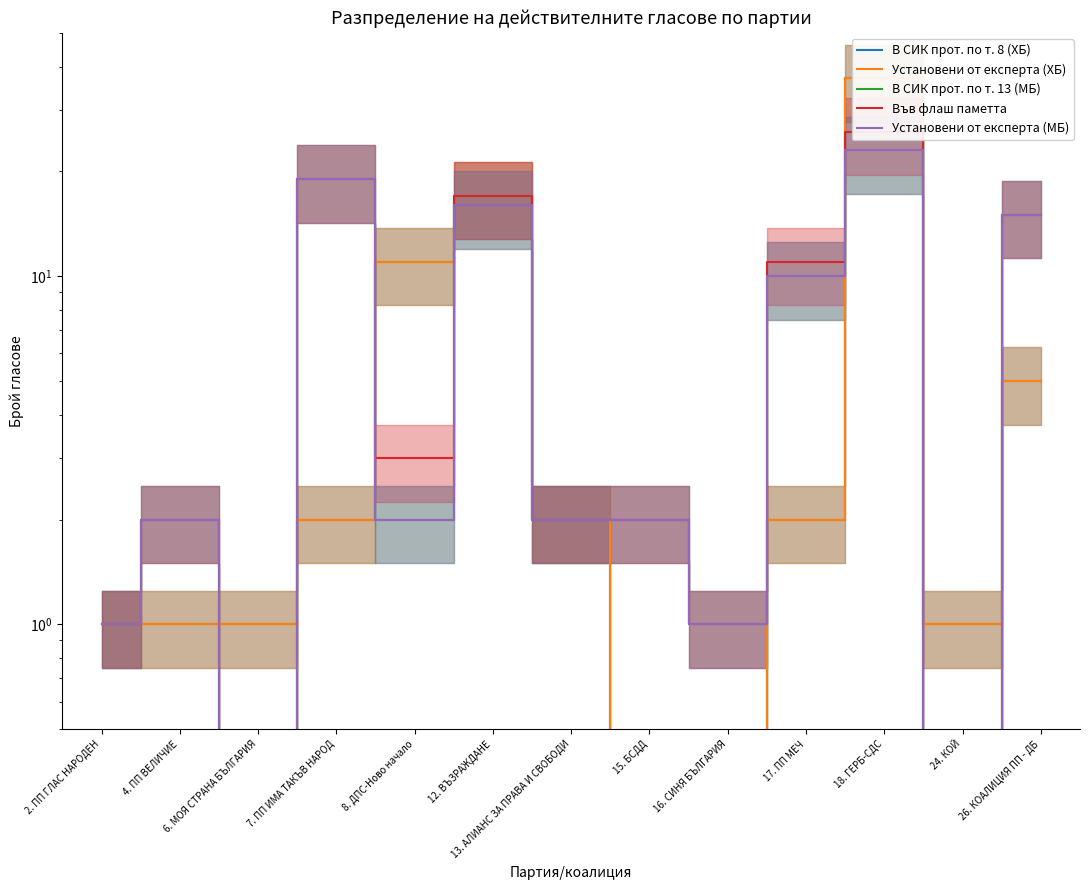

At which label does В СИК прот. по т. 13 (МБ) first exceed 2?

7. ПП ИМА ТАКЪВ НАРОД